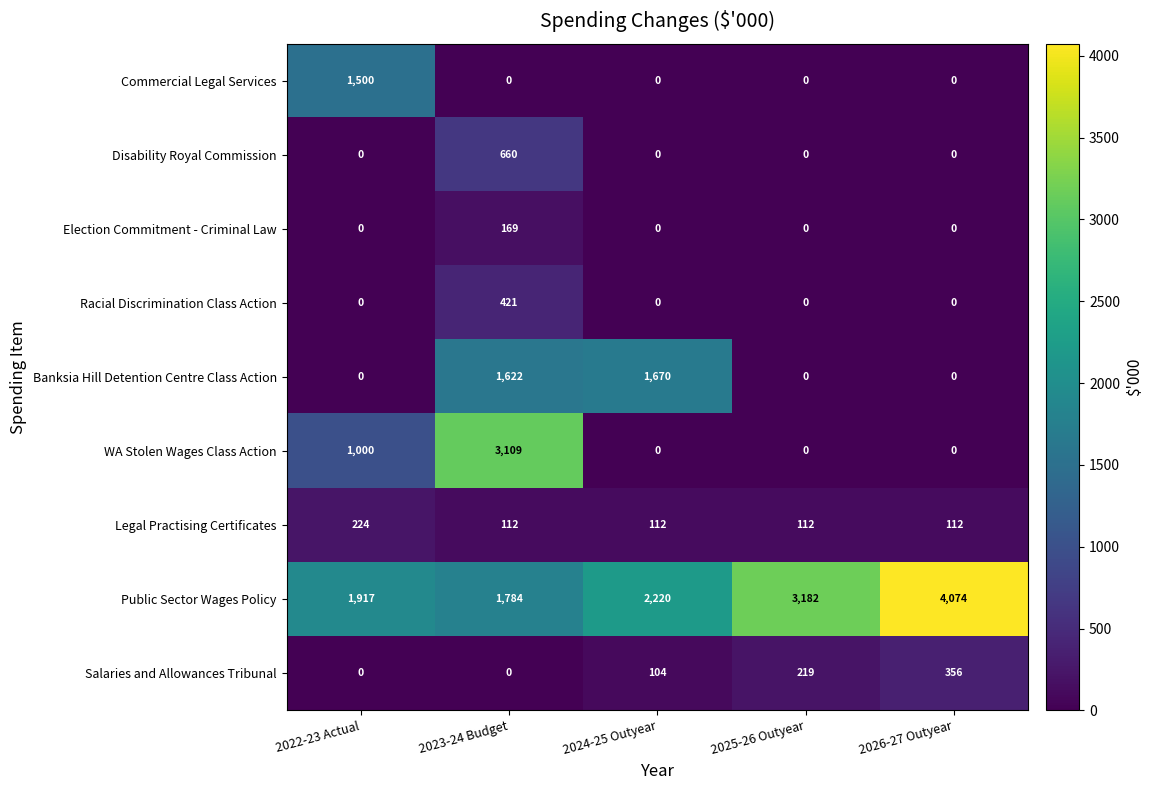

The Election Commitment - Criminal Law series shows 67 at 2026-27 Outyear. True or false?

False